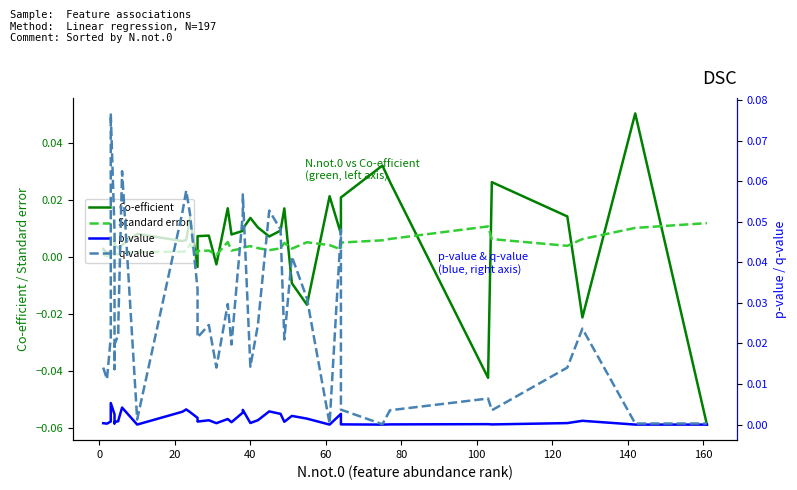

What is the label of the 22nd point from the right?

18